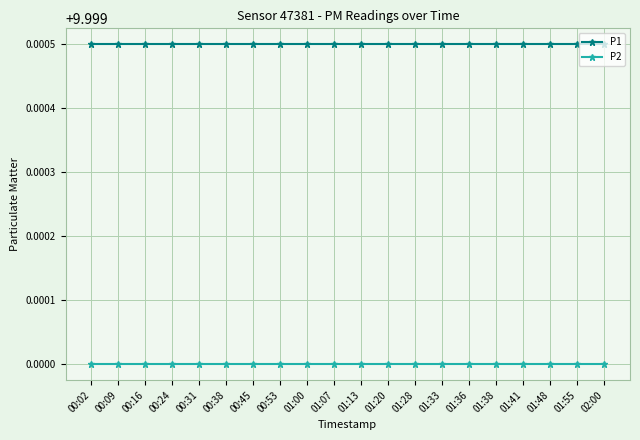

At how many categories does at least one series exceed 9?

20